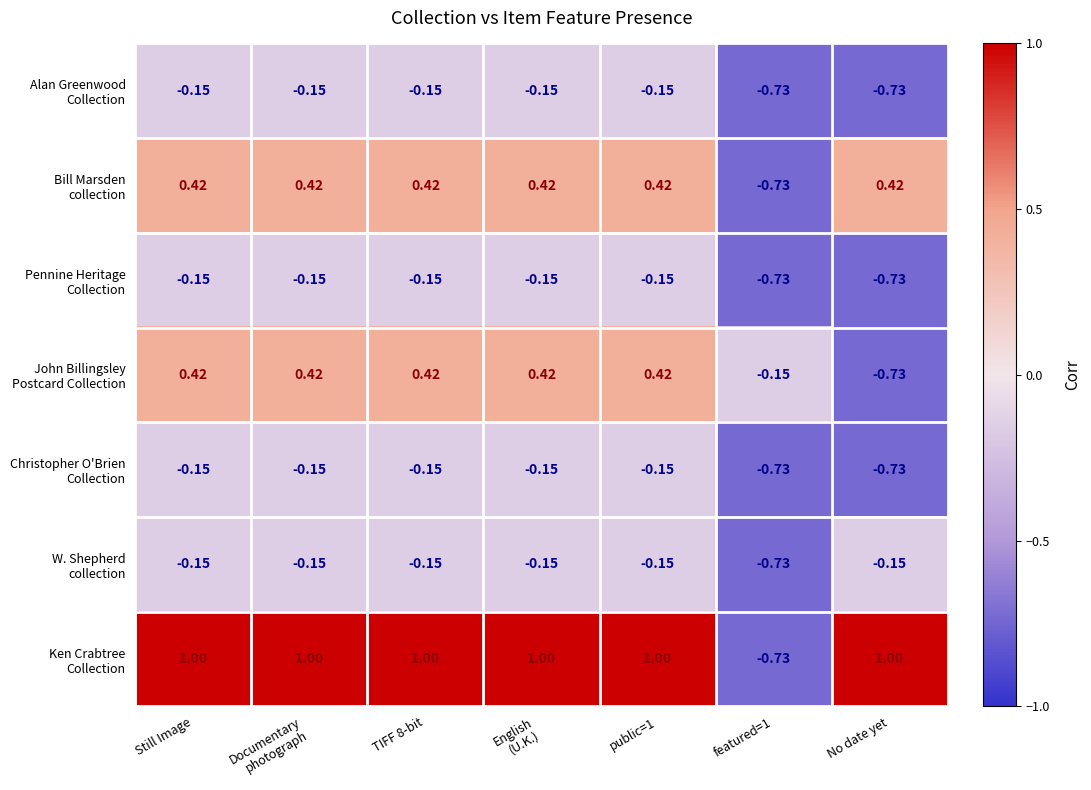

Which series has the widest spread of values?

Ken Crabtree Collection